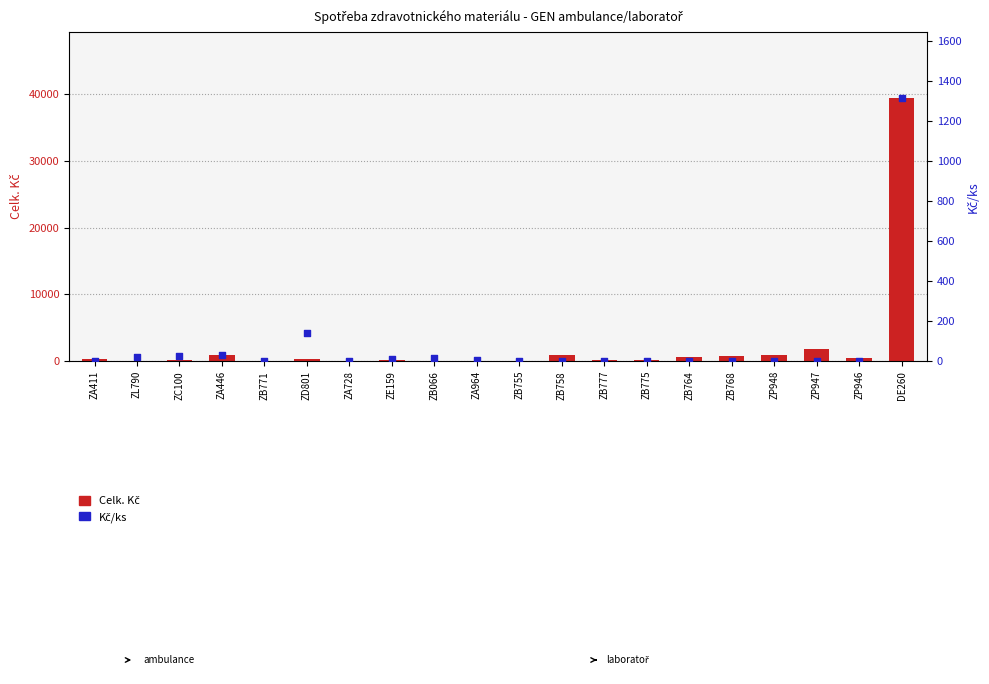

Which series reaches the maximum Y coordinate?

Celk. Kč